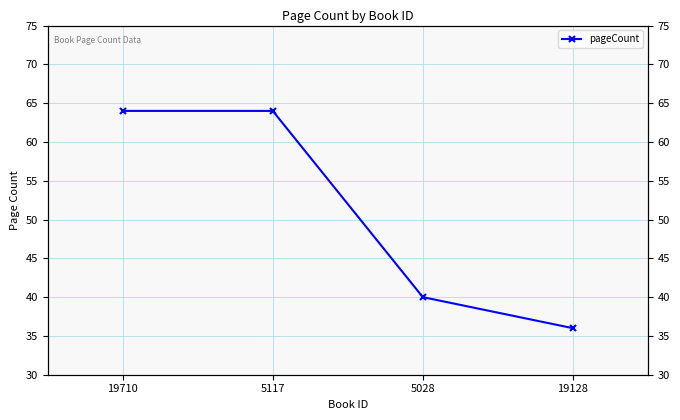

True or false: the data has more than 2 interior local peaks.

False